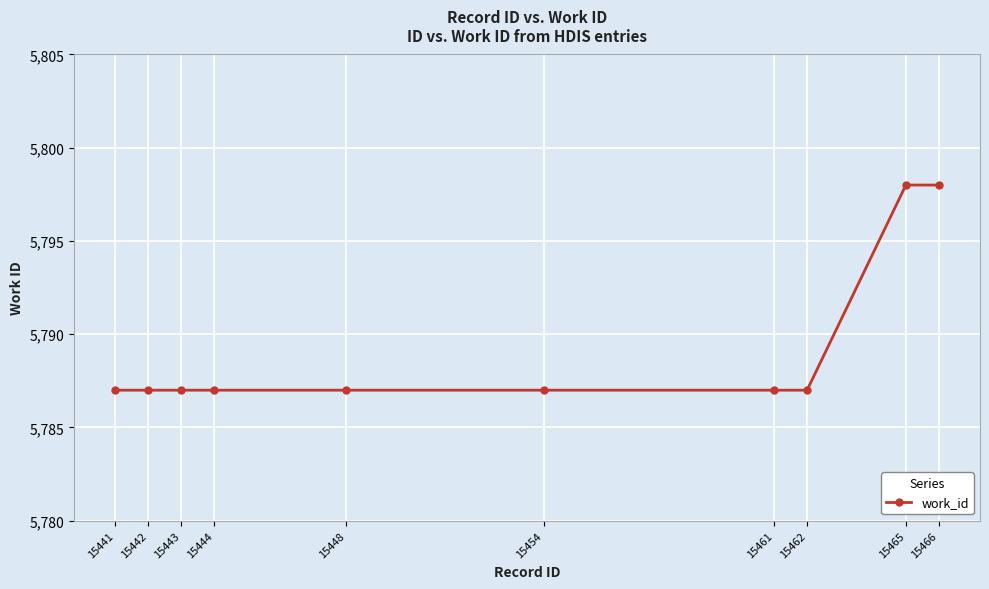

The value at 15442 is 5787. True or false?

True